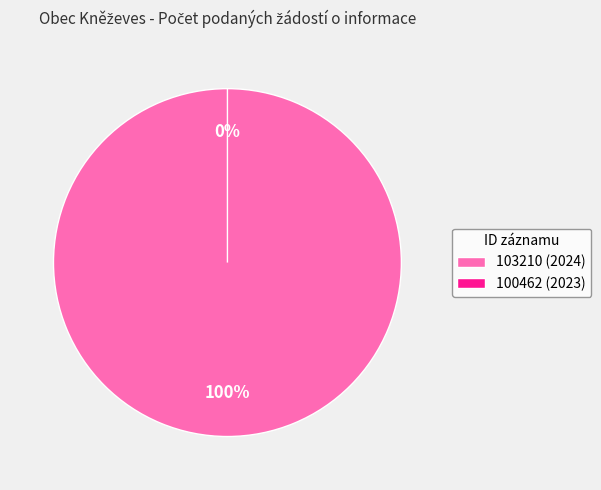

To the nearest percent, what portion does 103210 (2024) represent?

100%